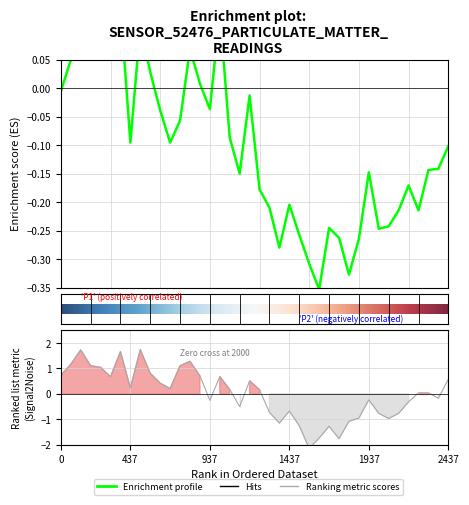

What is the lowest value of the P2 series?

-2.2